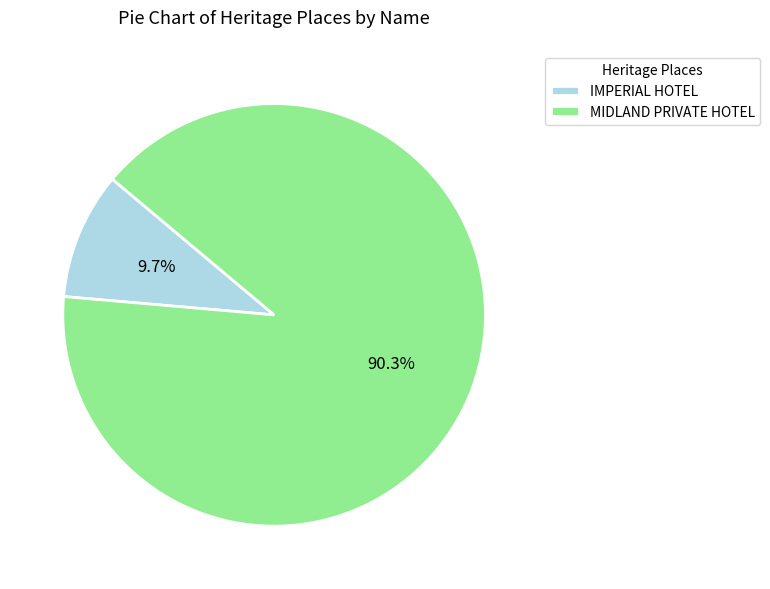

Count the number of slices in the pie.

2